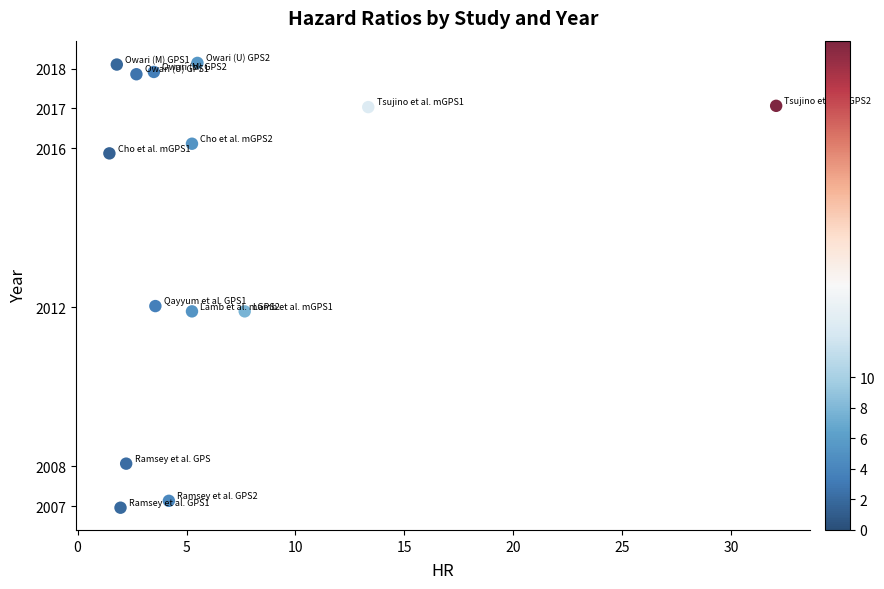

What is the range of X values (max minus min)?

30.6